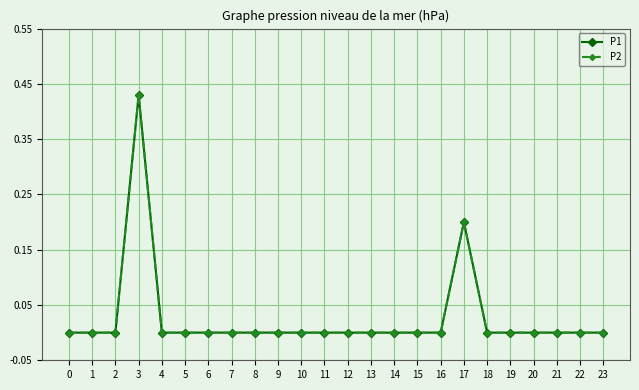

Between 18 and 23, which series saw the biggest shift?

P1